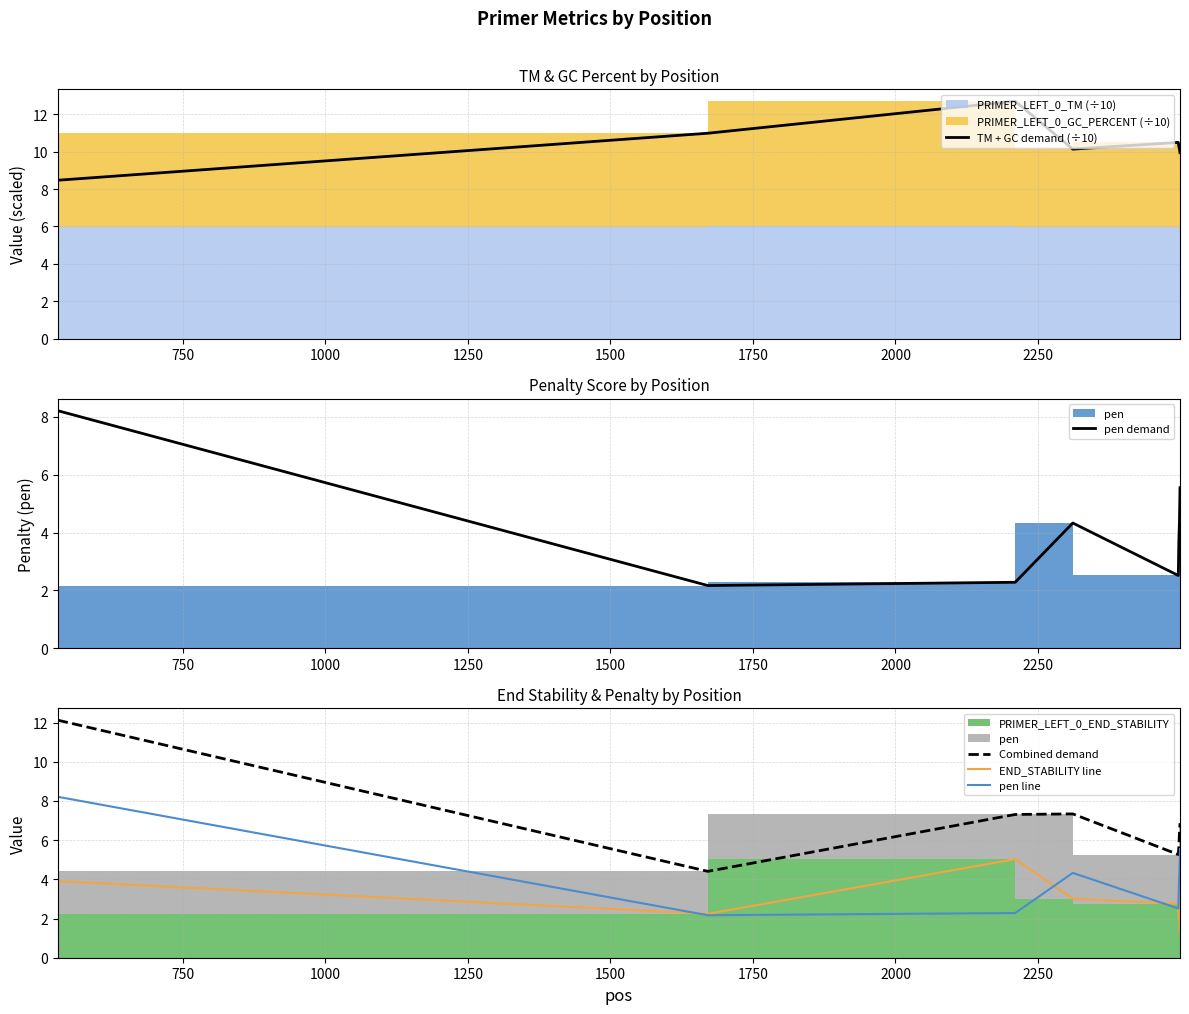

True or false: END_STABILITY line and Combined demand cross at least once.

False